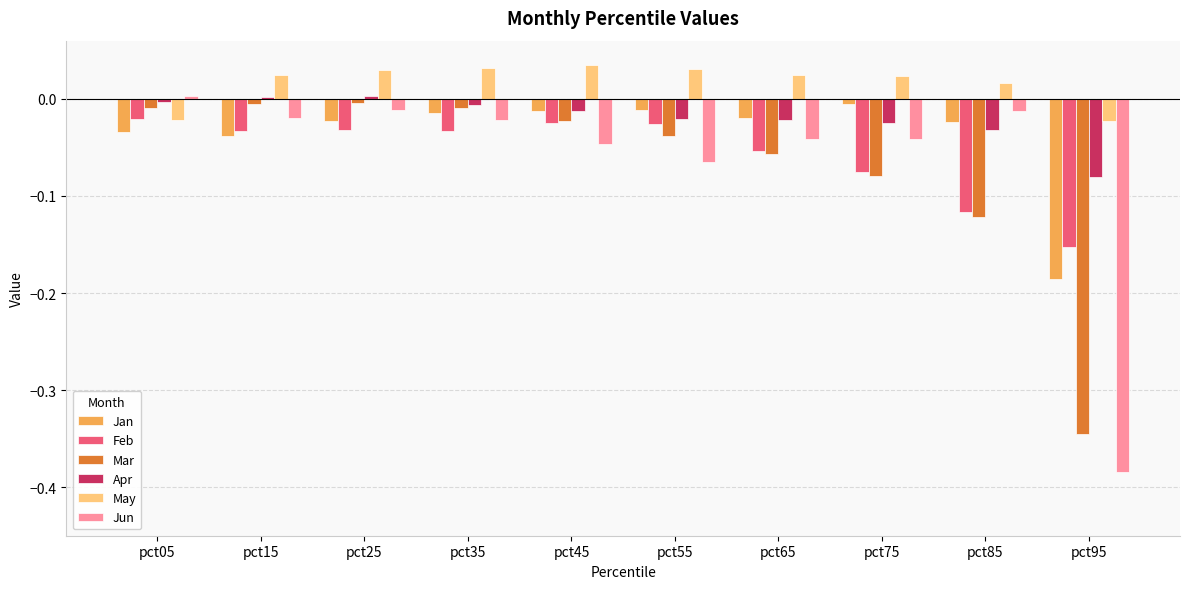

Which series has the largest range (max minus min)?

Jun